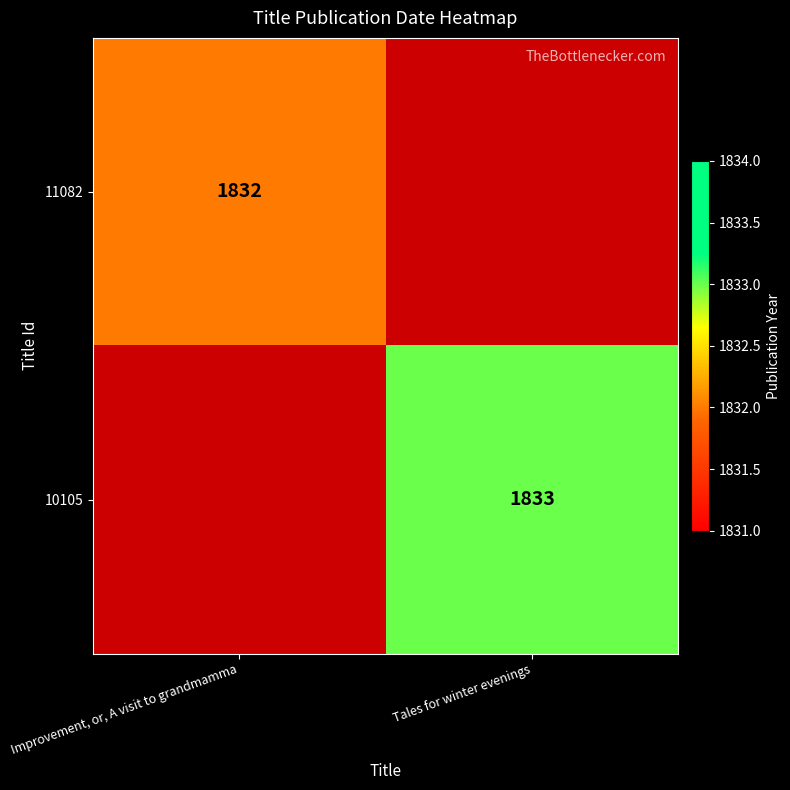

The 10105 series shows 3011.8 at Tales for winter evenings. True or false?

False